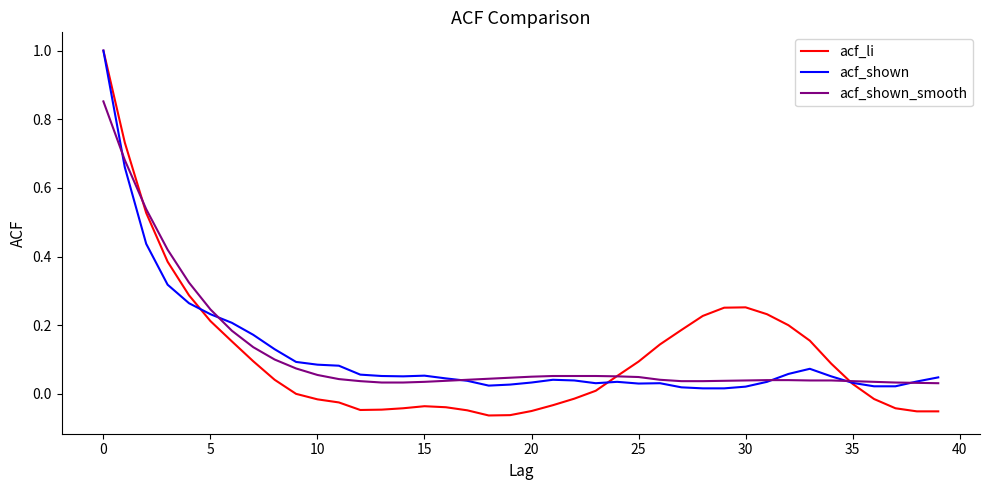

What is the highest value of the acf_li series?

1.0